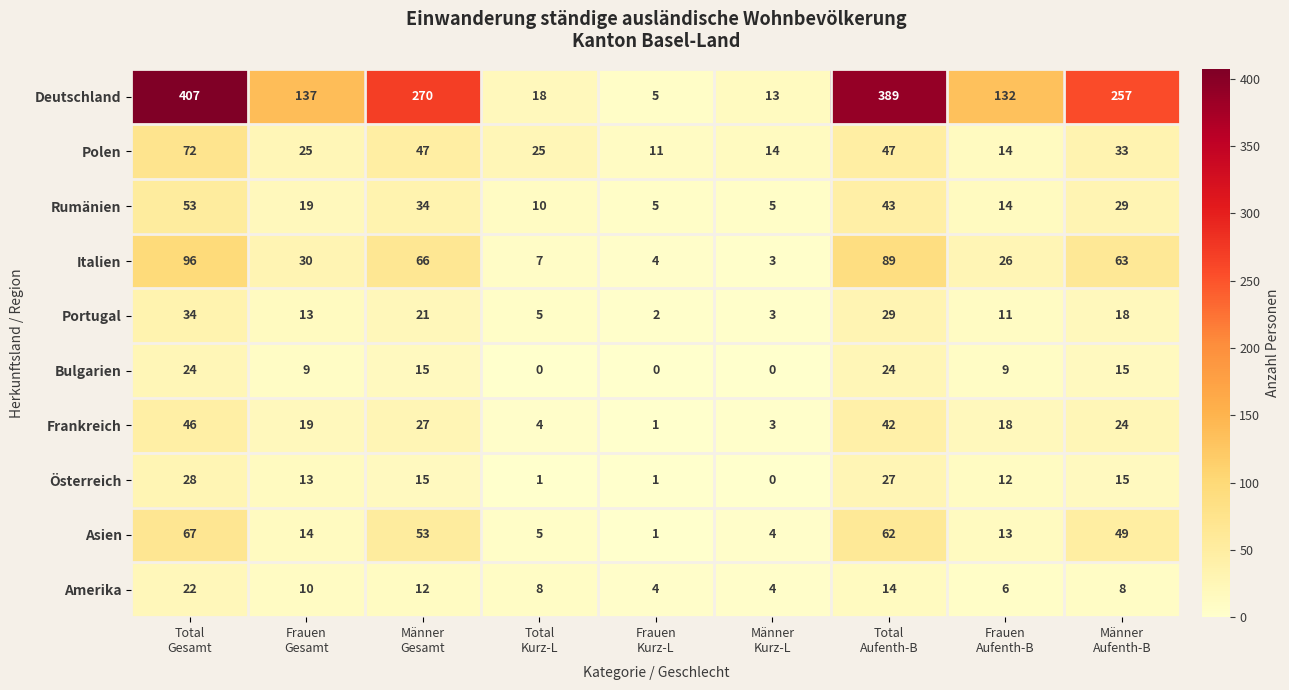

Which series has the widest spread of values?

Deutschland